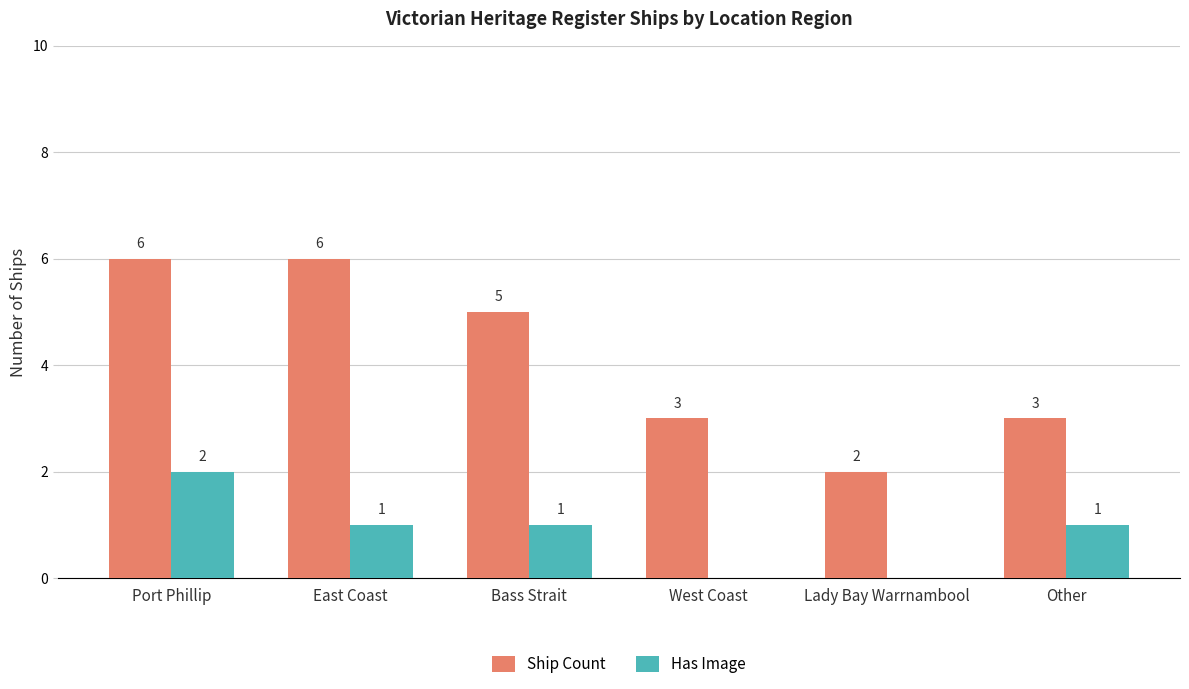

What is the total value across all series at Port Phillip?

8